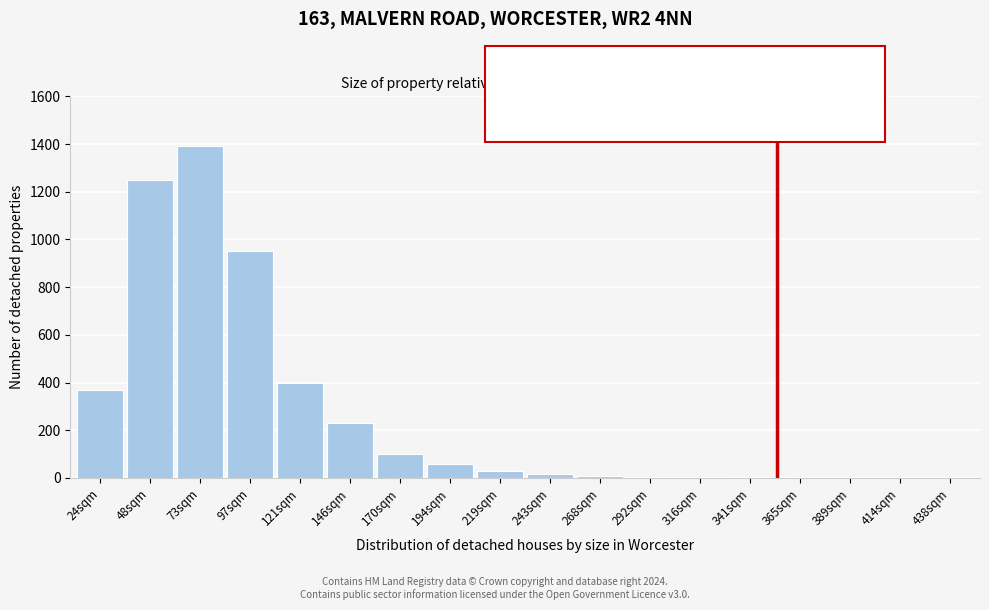

What is the greatest value displayed?

1390